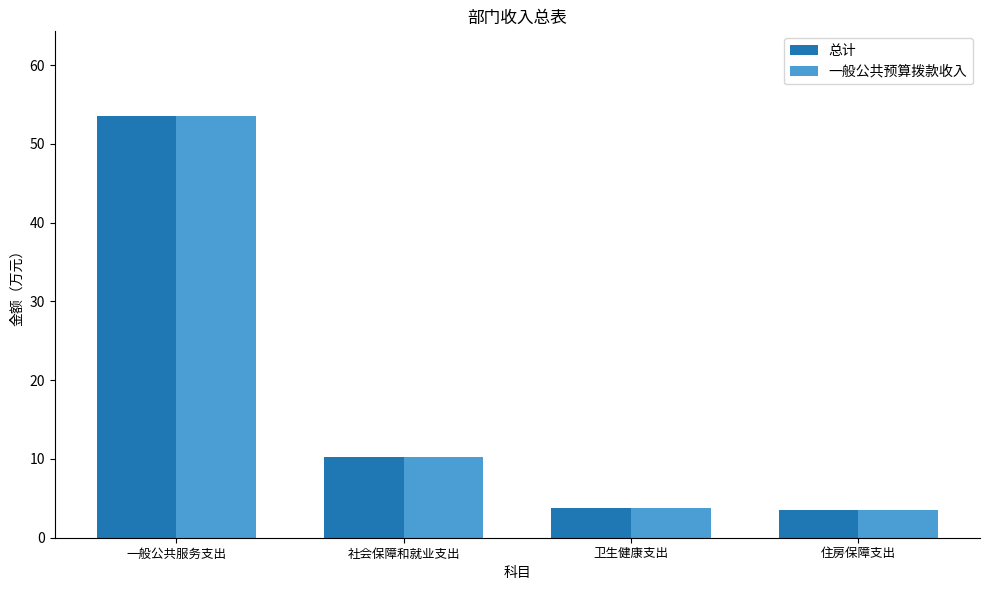

What is the sum of all 一般公共预算拨款收入 values?

71.0